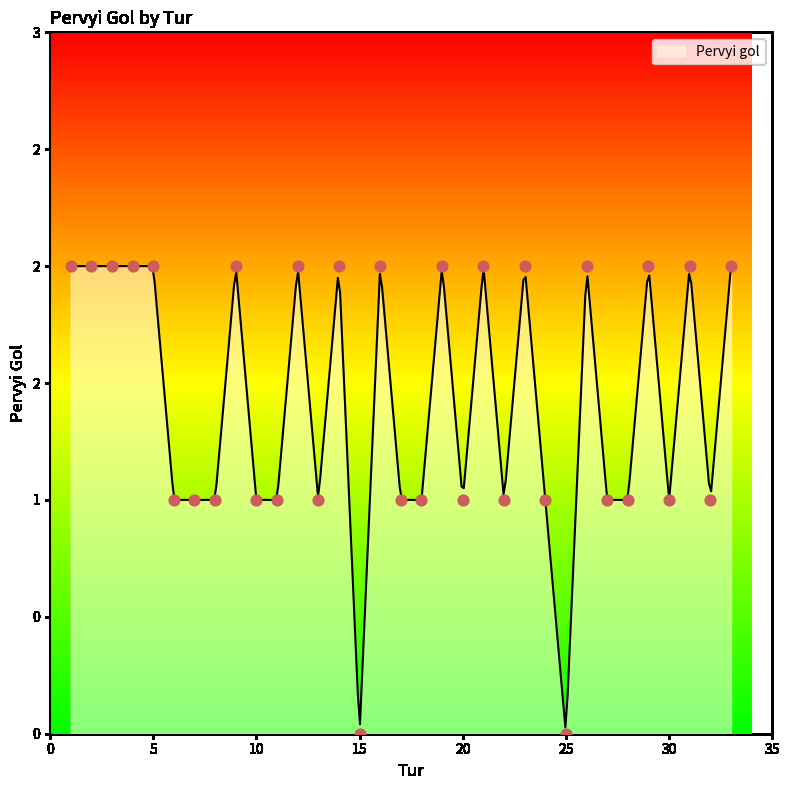

What is the change in value from 13 to 15?

-1